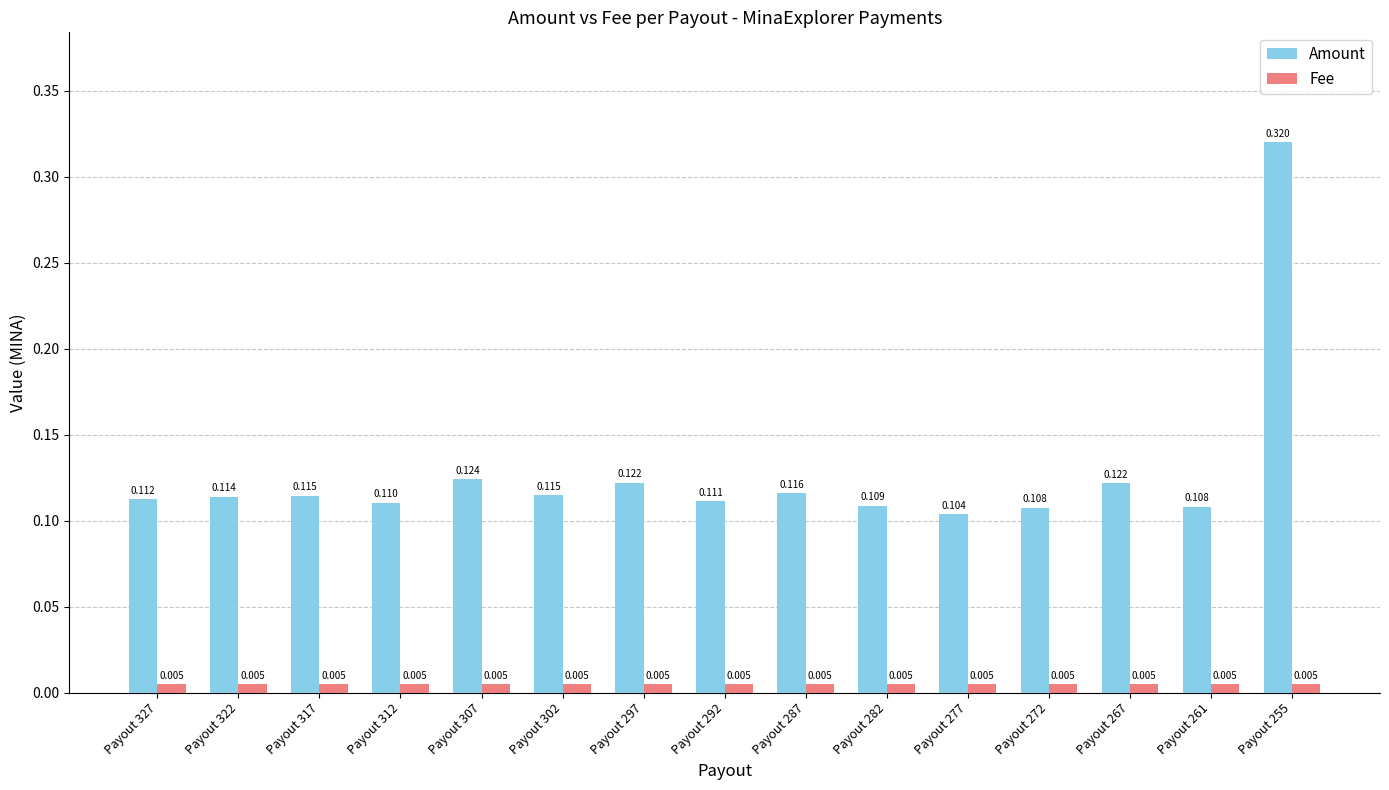

Which series has the largest total across all categories?

Amount